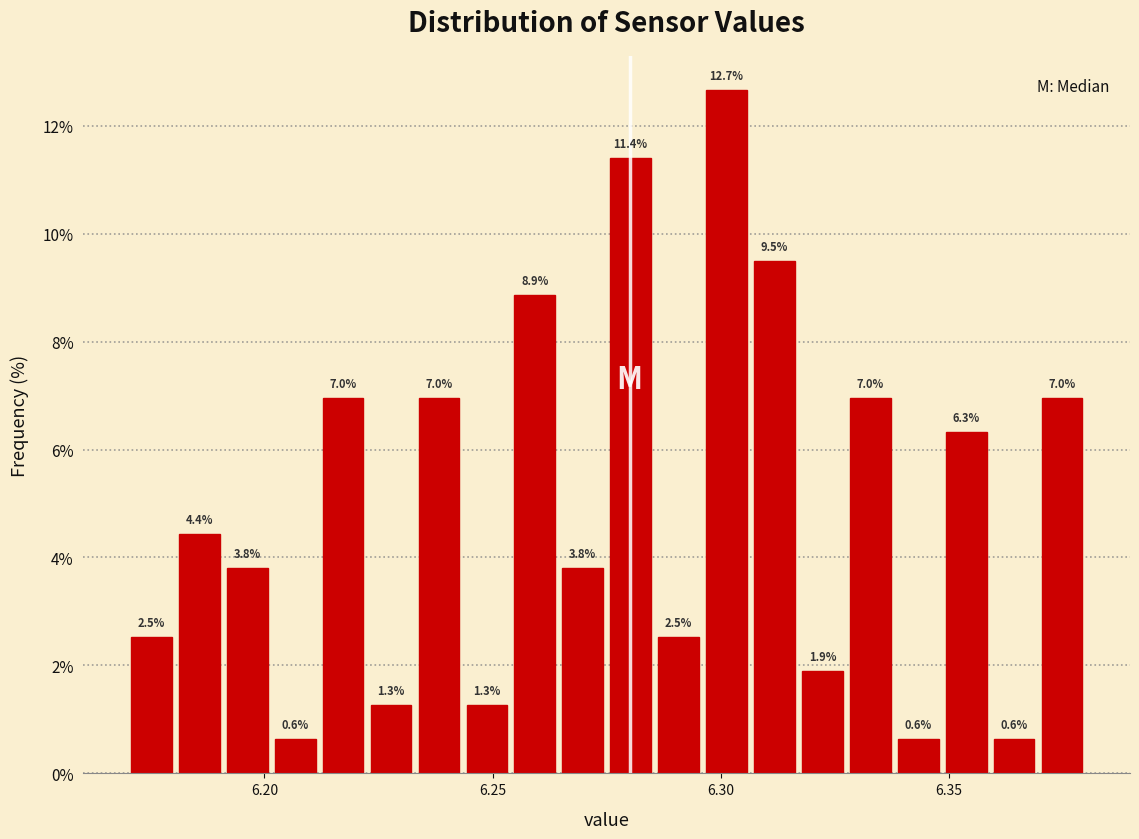

Read against the x-axis, roughly where is the centre of the tallest bar?

6.300